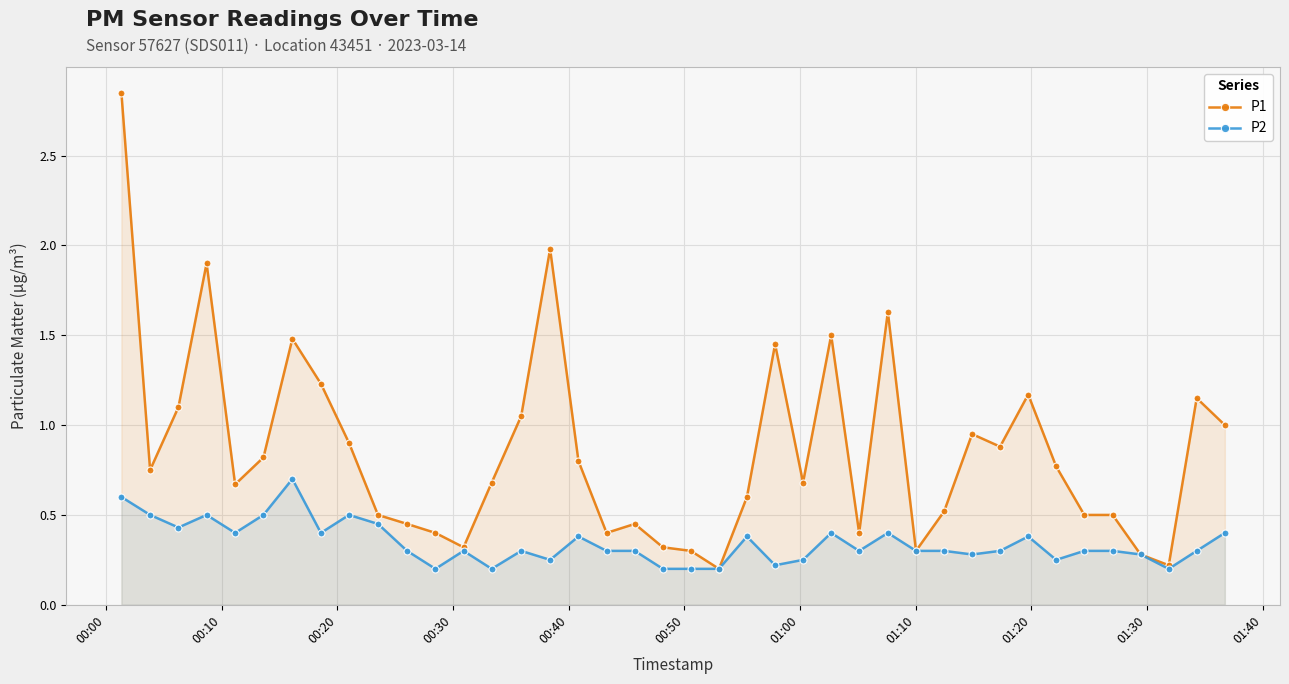

Which series has the largest total across all categories?

P1